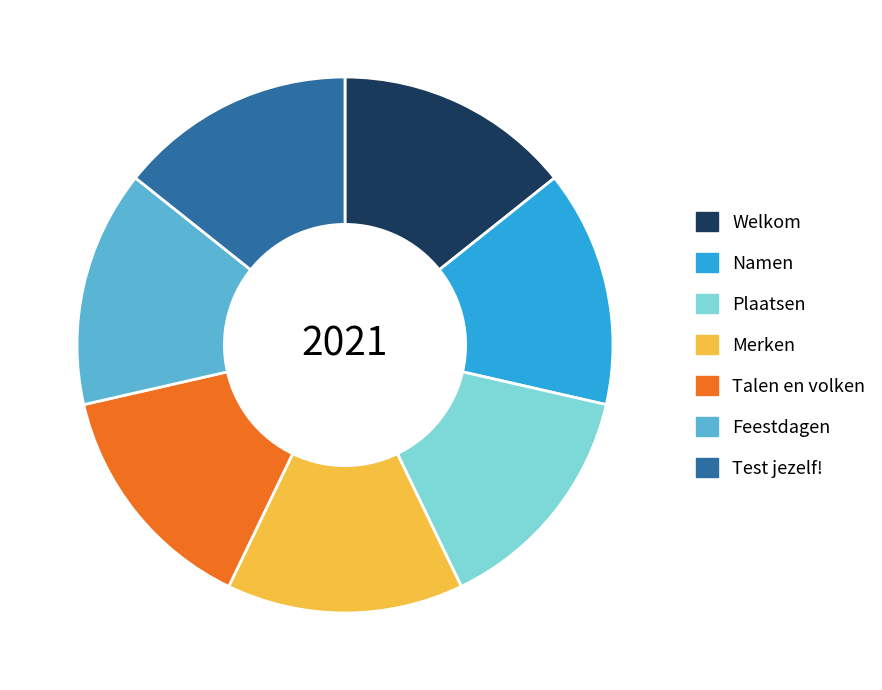

The Welkom slice represents 7% of the pie. True or false?

False